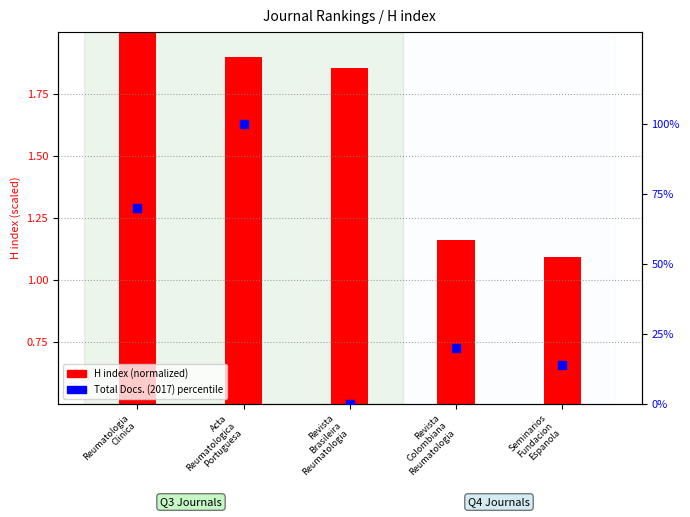

What is the total value across all series at Revista
Brasileira
Reumatologia?

1.9